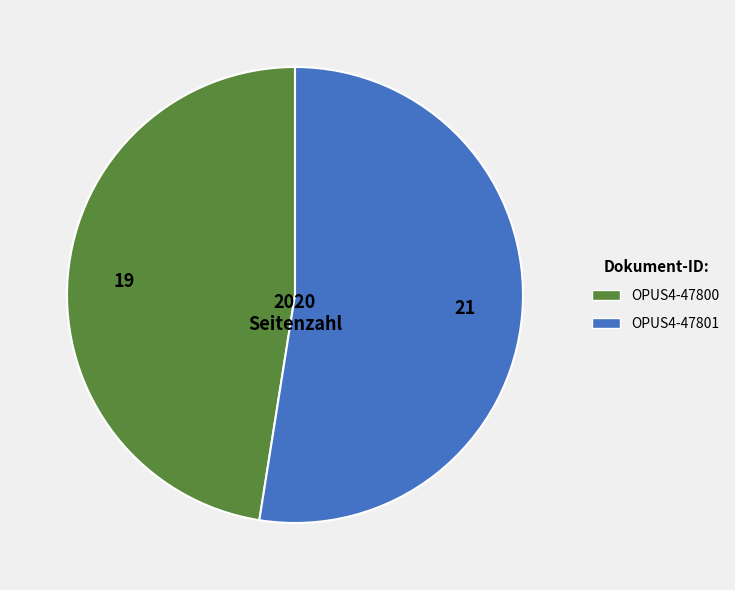

Do OPUS4-47801 and OPUS4-47800 together represent more than half of the pie?

Yes